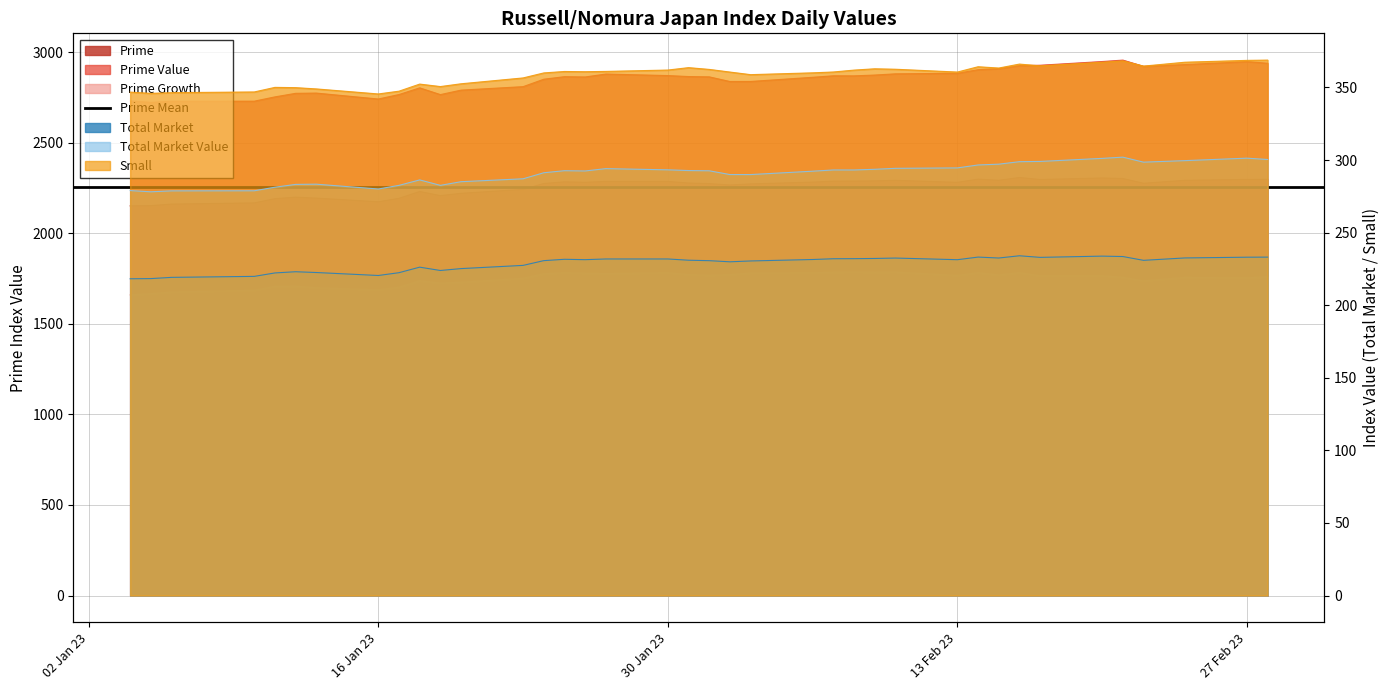

The Total Market series shows 395.5 at 20230203. True or false?

False